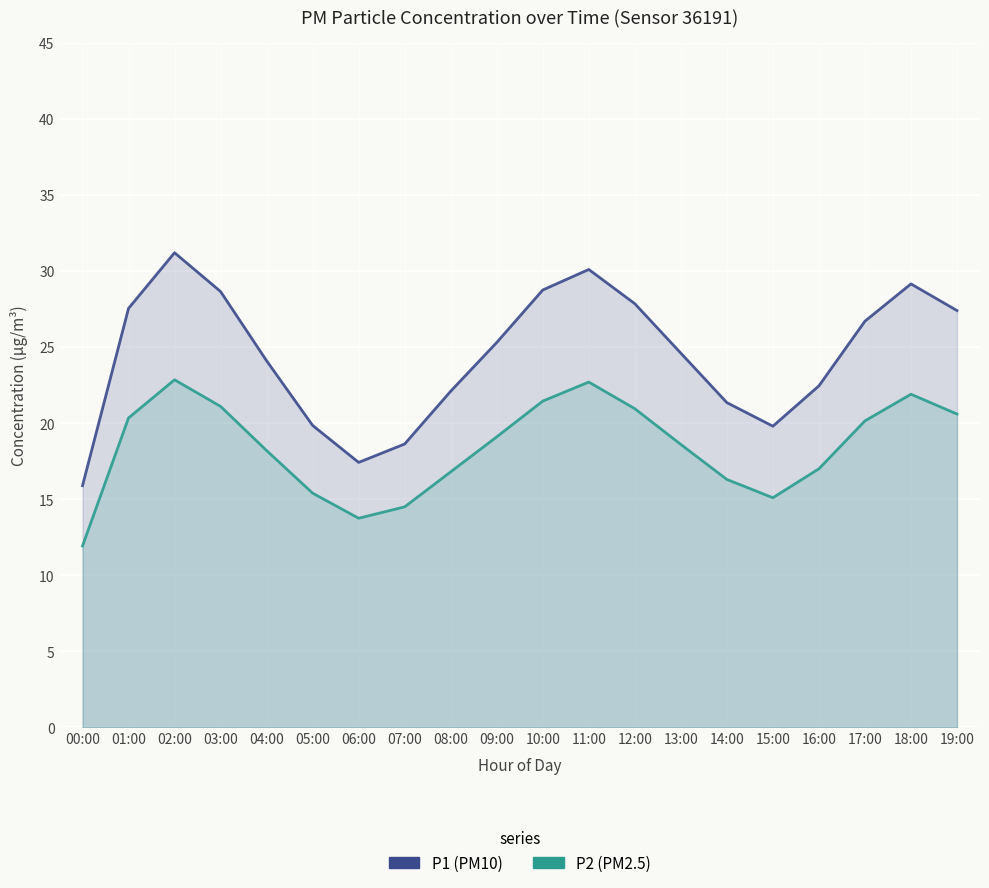

The P2 series shows 21.4 at 10:00. True or false?

True